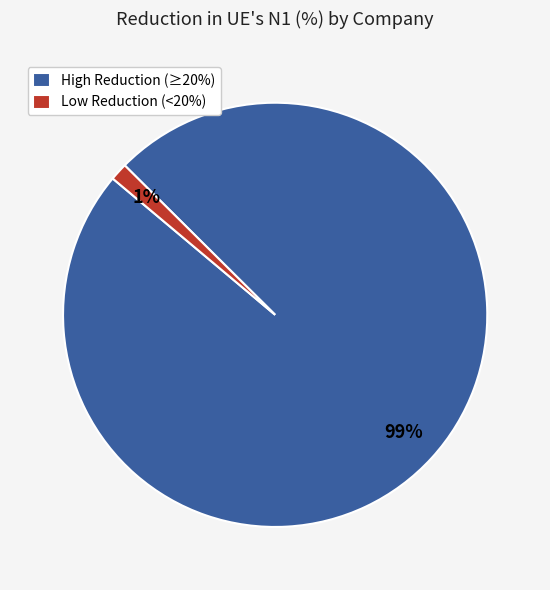

How many slices are in this pie chart?

2